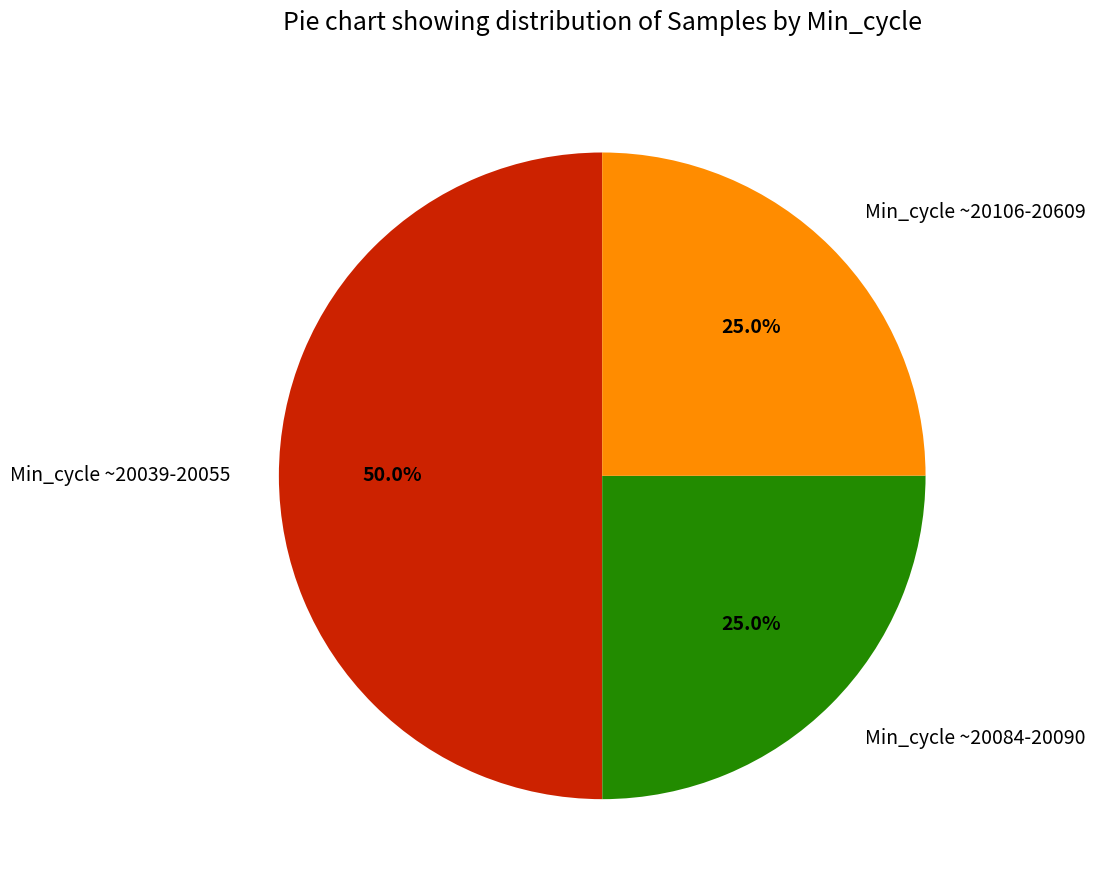

What is the ratio of the value at Min_cycle ~20084-20090 to the value at Min_cycle ~20039-20055?

0.5